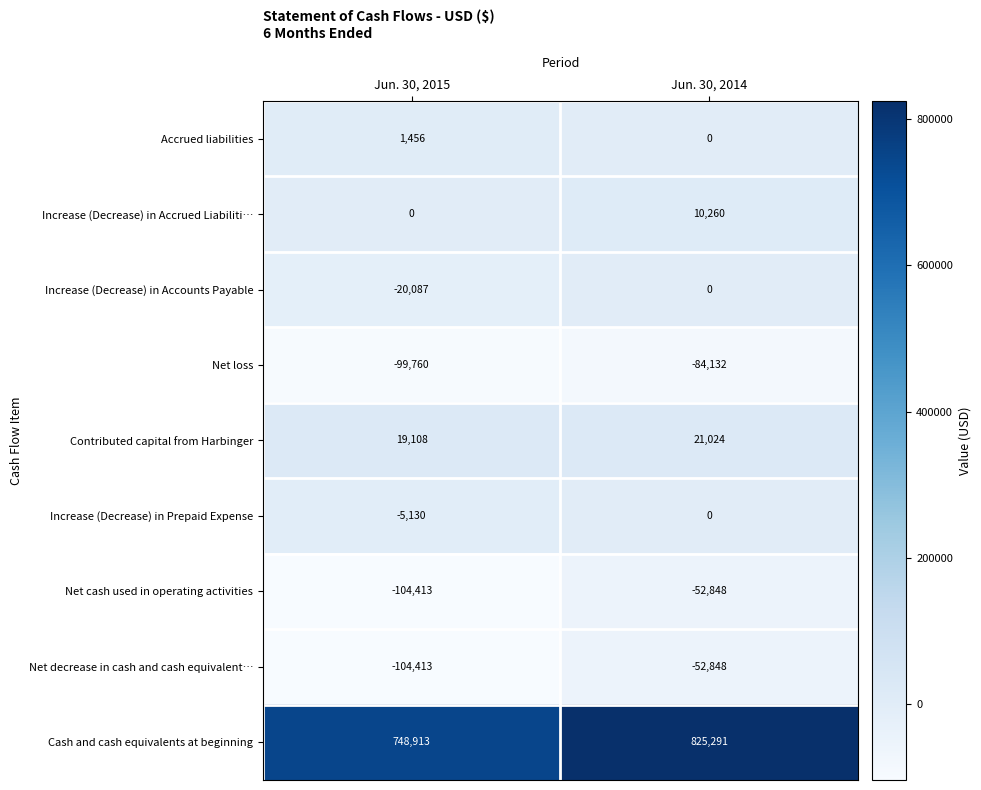

Which category has the lowest value in the Accrued liabilities series?

Jun. 30, 2014